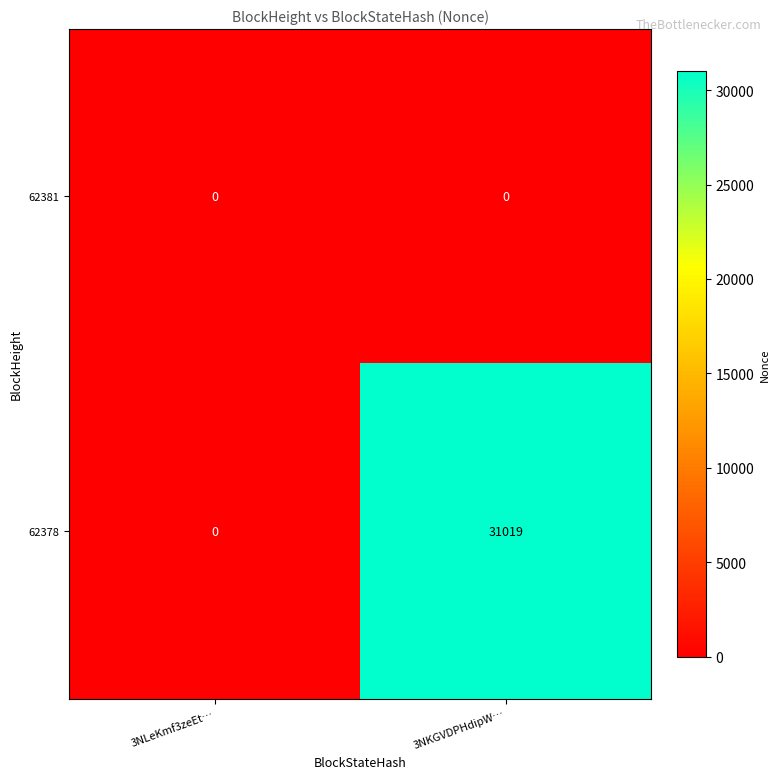

Which series has the widest spread of values?

62378